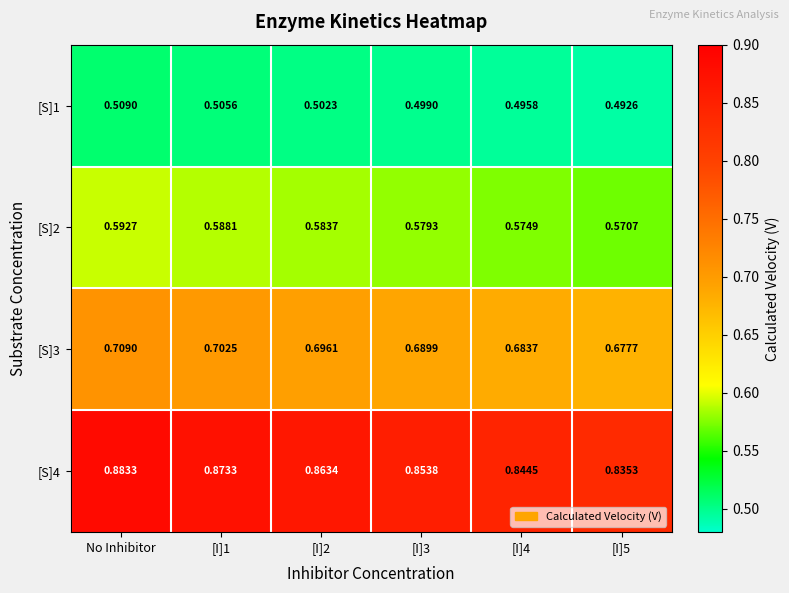

Which category has the highest value in the [S]3 series?

No Inhibitor